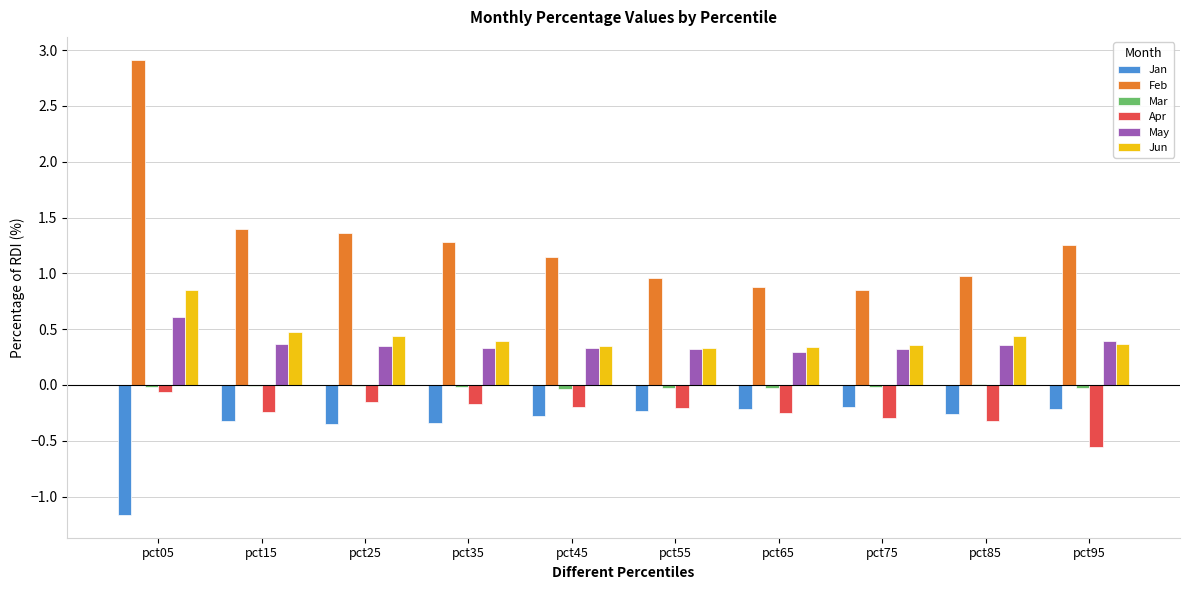

At which category is the sum across all series the highest?

pct05